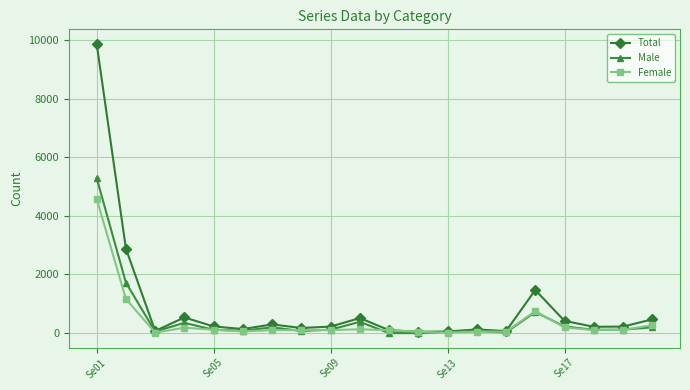

How many categories are shown in the chart?

20